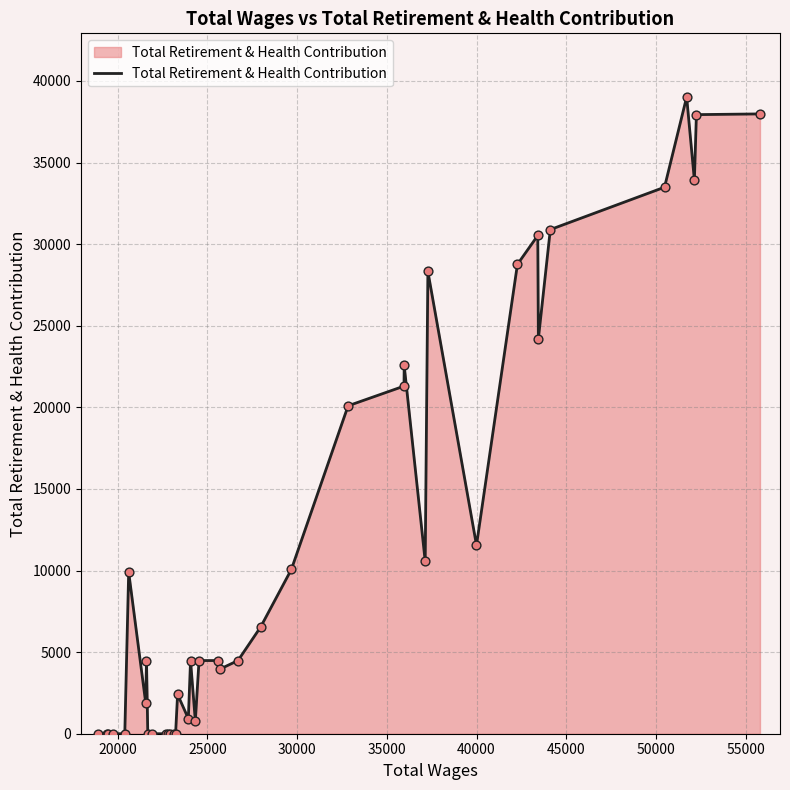

What is the difference between the maximum and minimum values?

39016